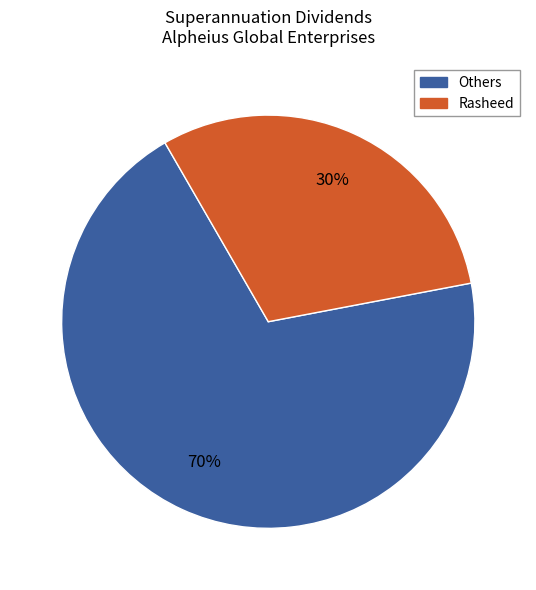

To the nearest percent, what is the average slice percentage?

50%